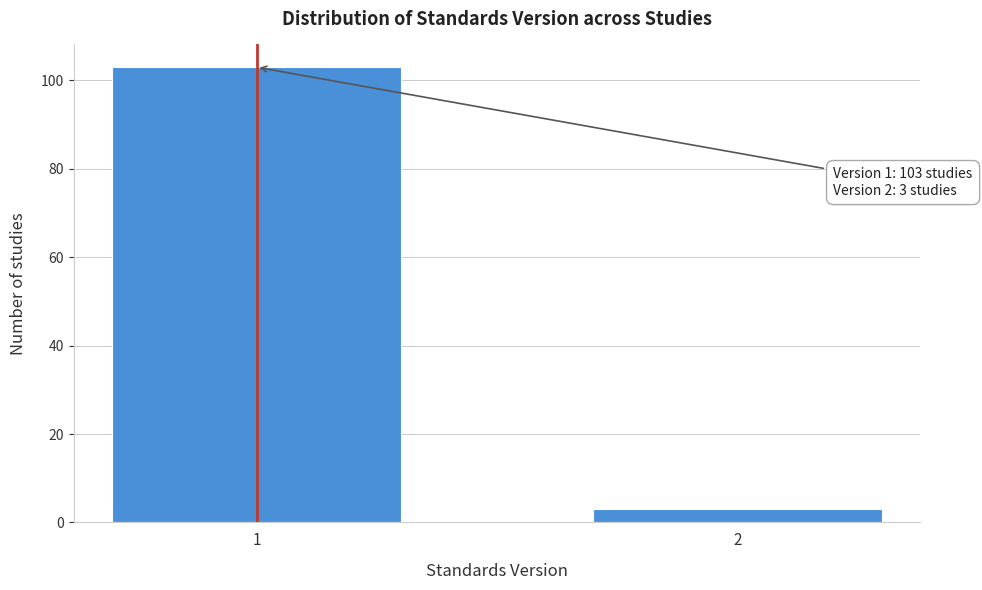

Reading left to right, transcribe all the data shown in this chart.

1=103	2=3